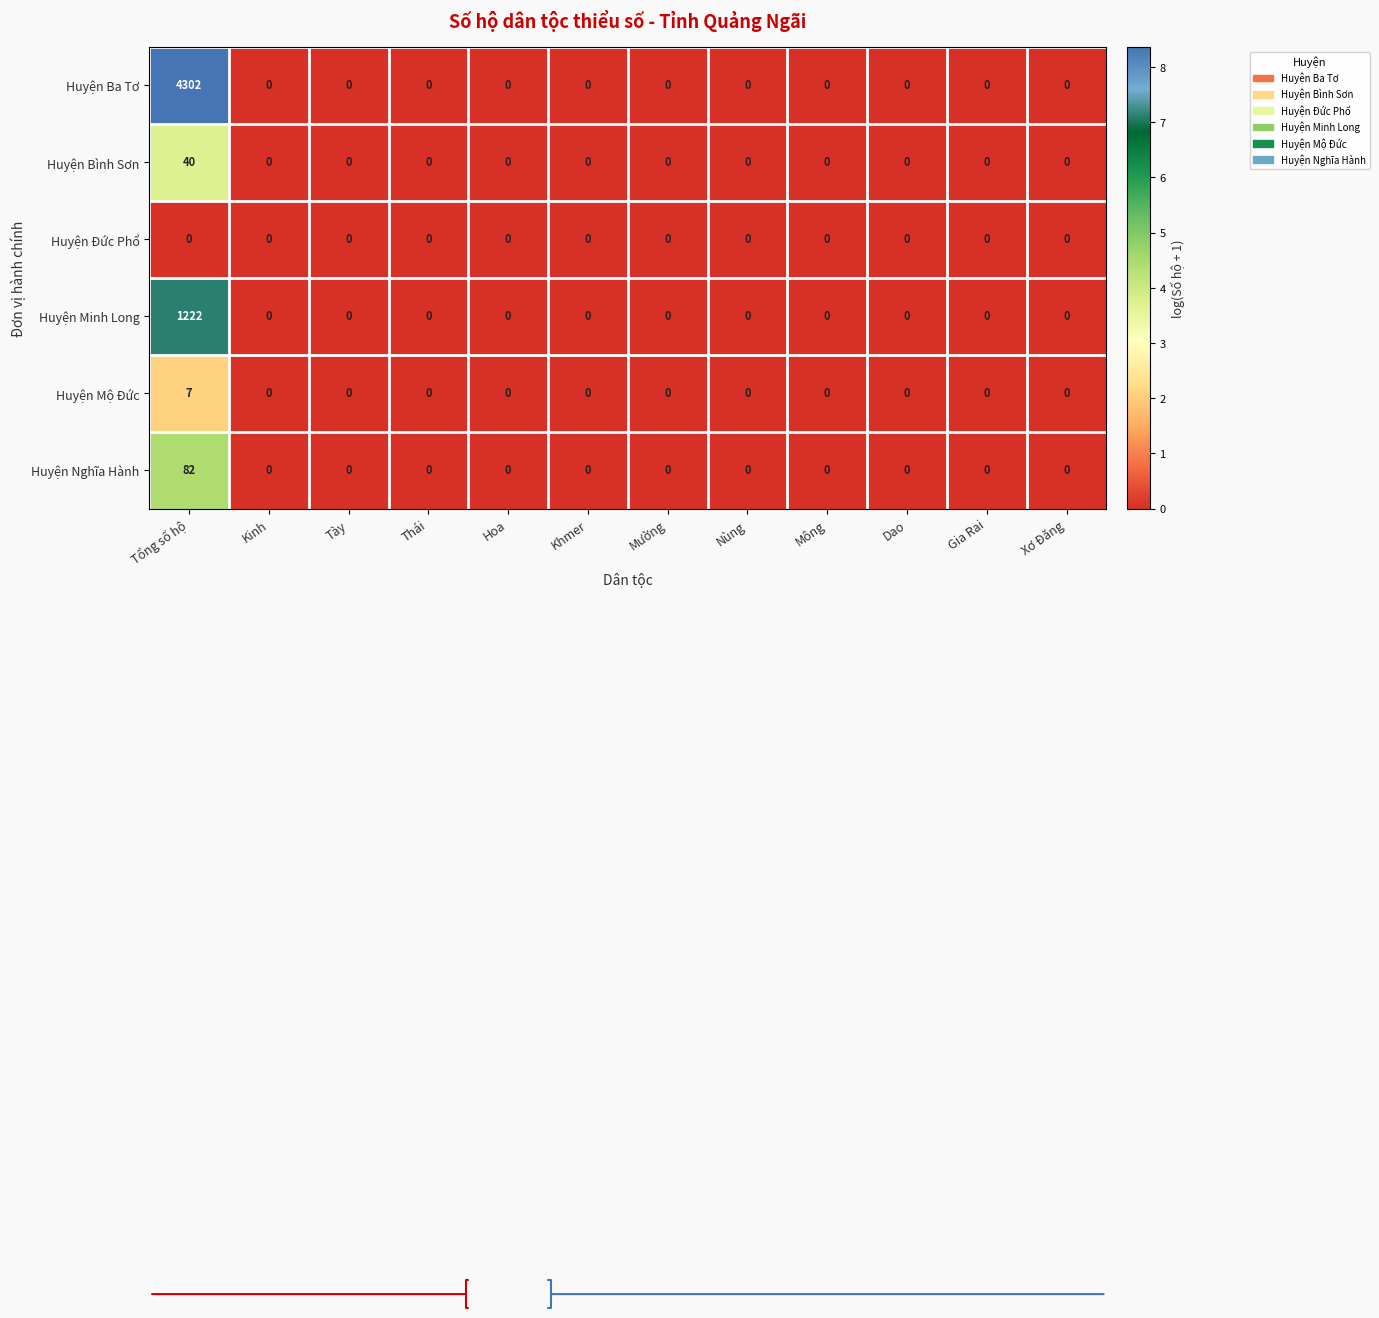

List the series in order of their peak value, lowest first.

Huyện Đức Phổ, Huyện Mộ Đức, Huyện Bình Sơn, Huyện Nghĩa Hành, Huyện Minh Long, Huyện Ba Tơ